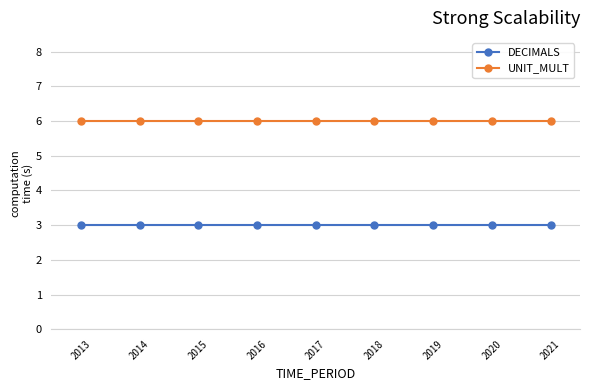

Rank the series by their maximum value, from highest to lowest.

UNIT_MULT, DECIMALS